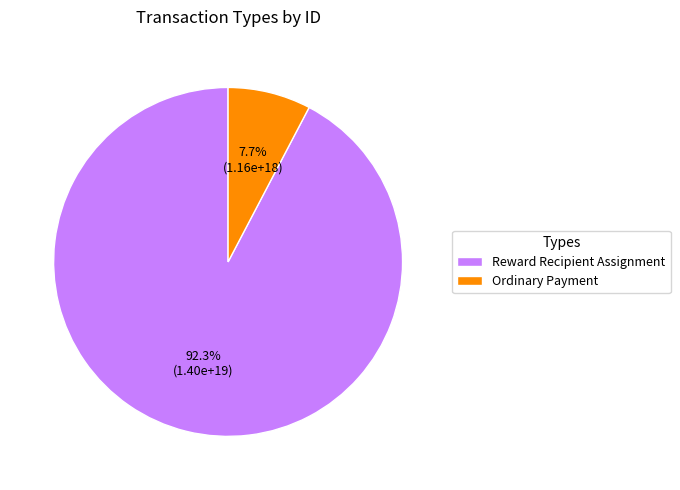

Which category has the smallest portion of the pie?

Ordinary Payment